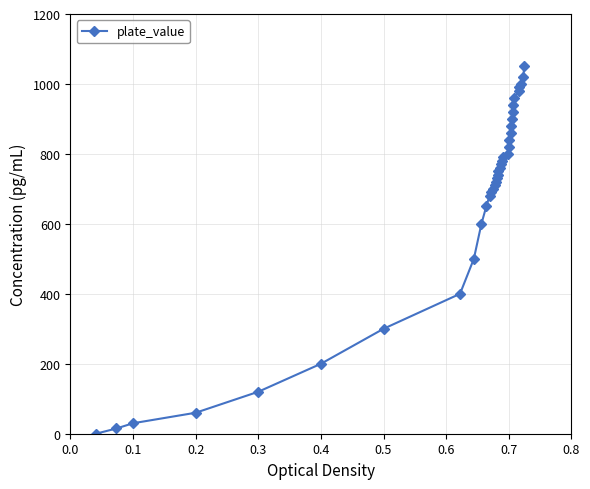

What is the difference between the maximum and minimum values?

1050